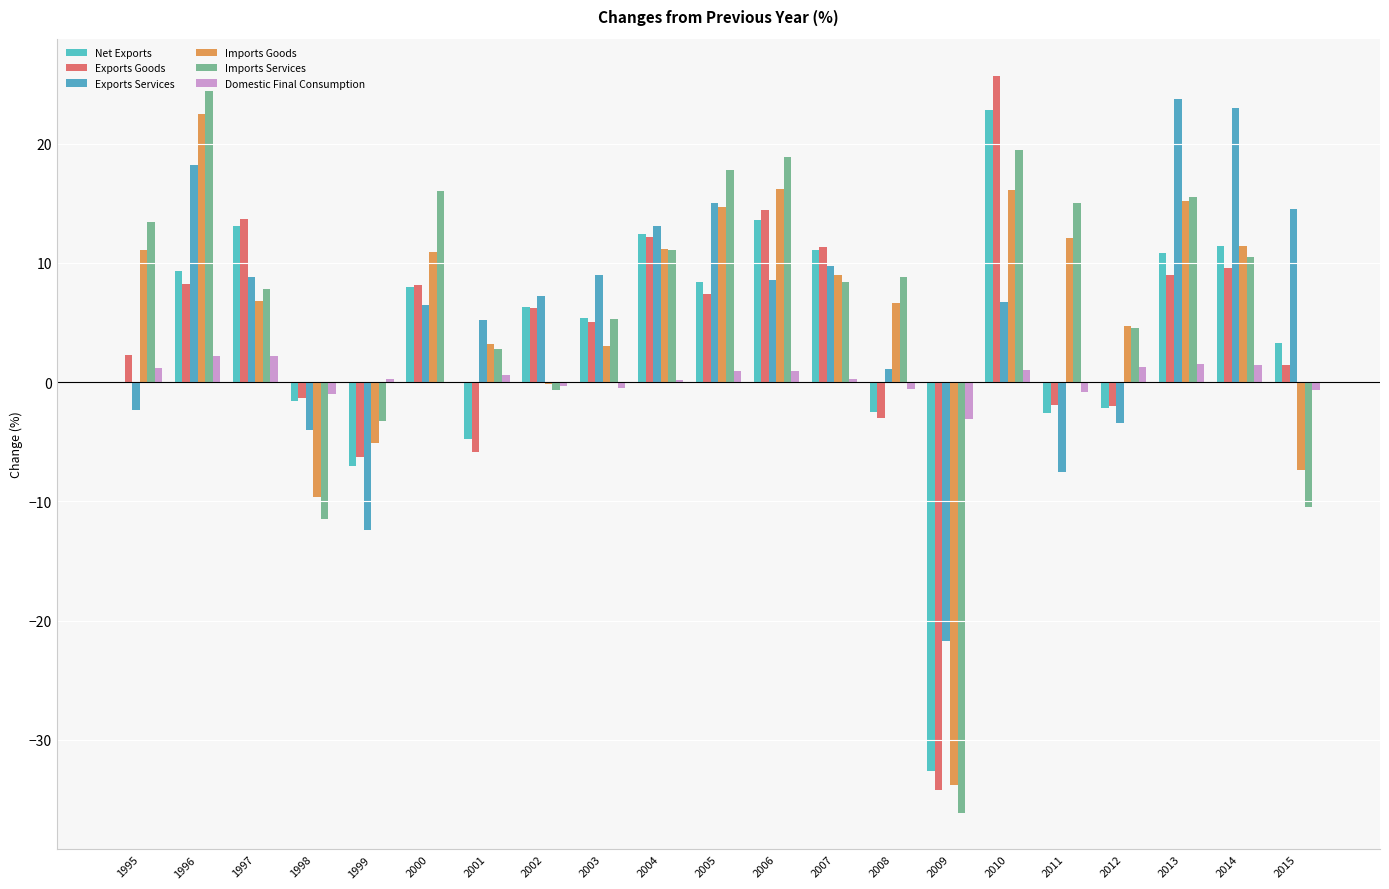

True or false: Exports Goods has a value of -45.9 at 2009.

False